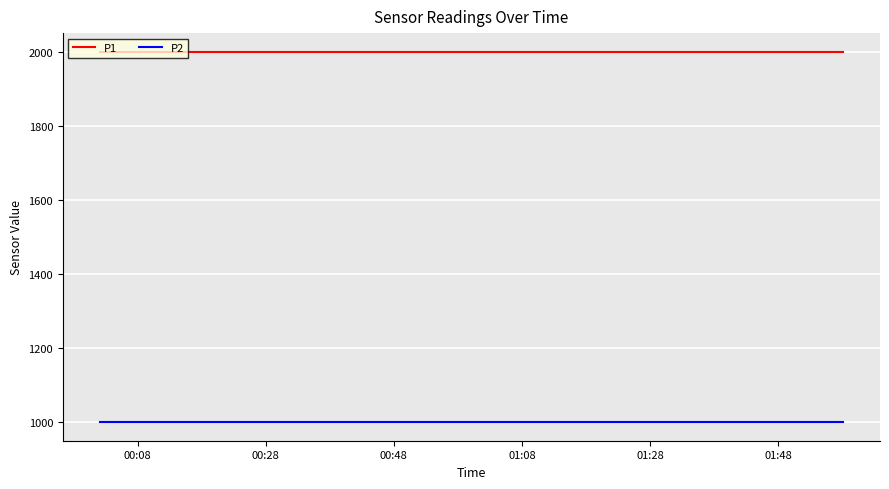

Rank the series by their maximum value, from lowest to highest.

P2, P1